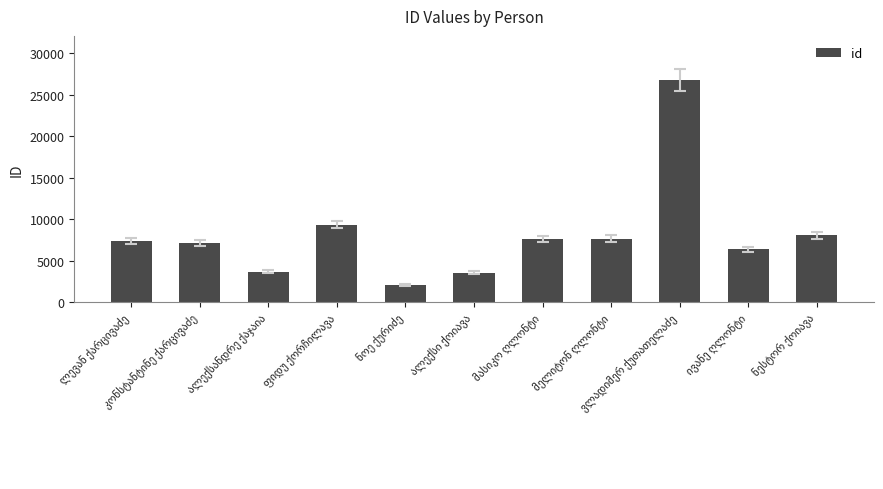

What is the value of the 7th bar from the left?

7593